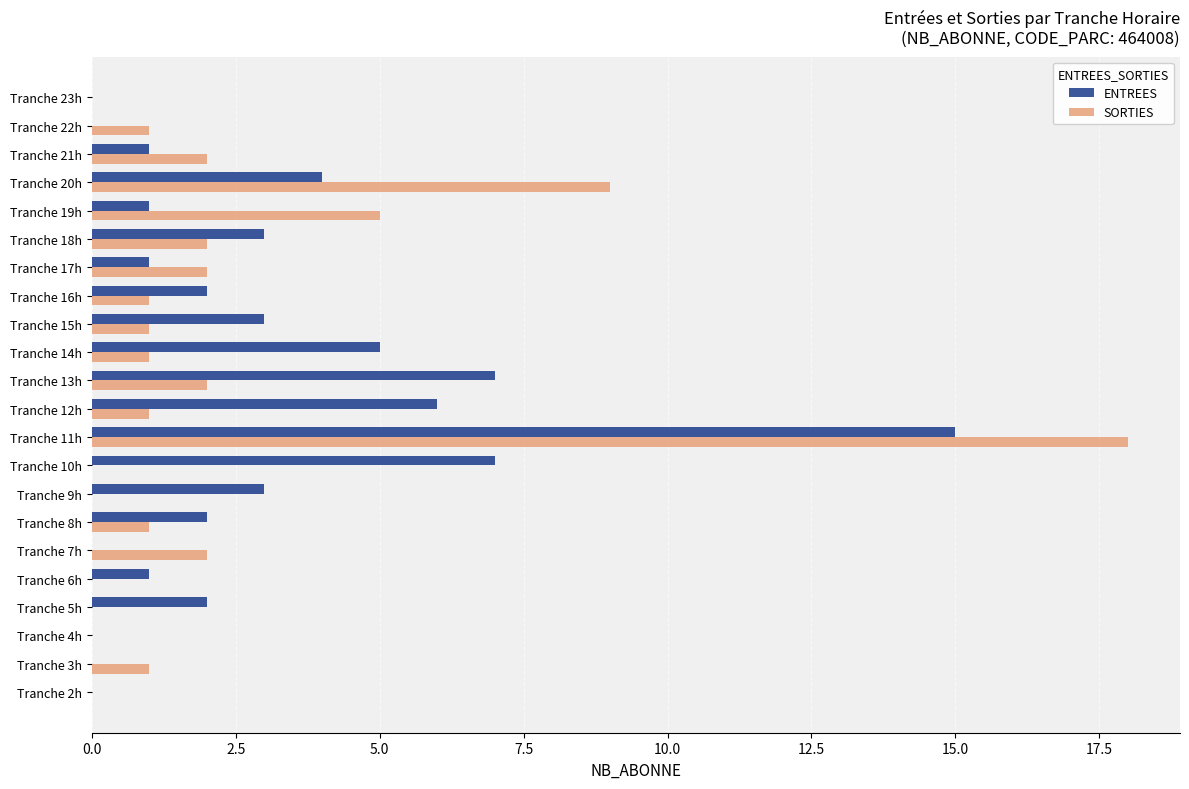

True or false: ENTREES has a value of 3 at Tranche 10h.

False